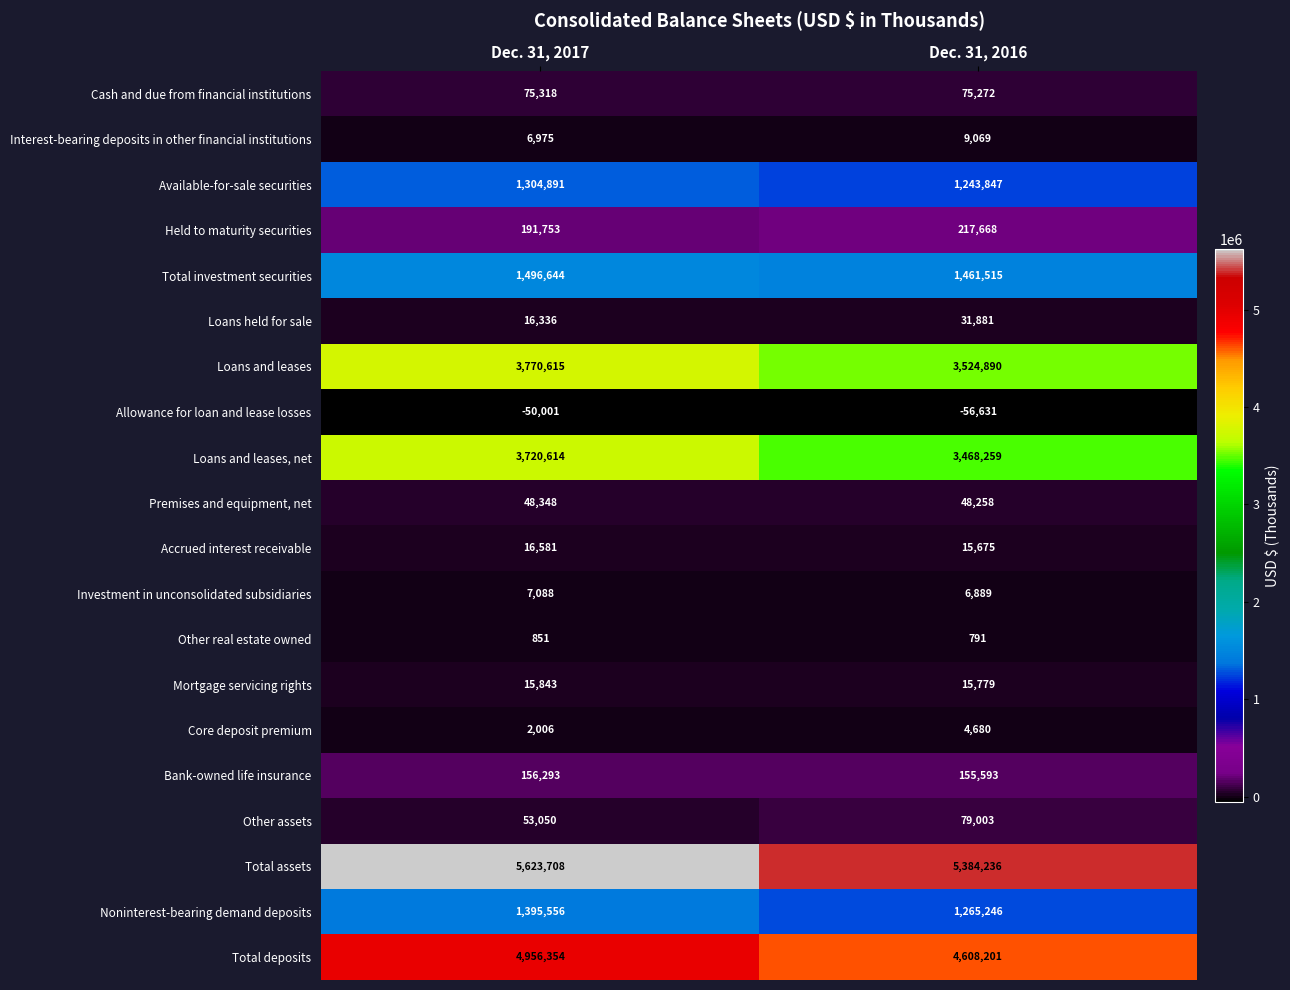

Which series has the largest range (max minus min)?

Total deposits